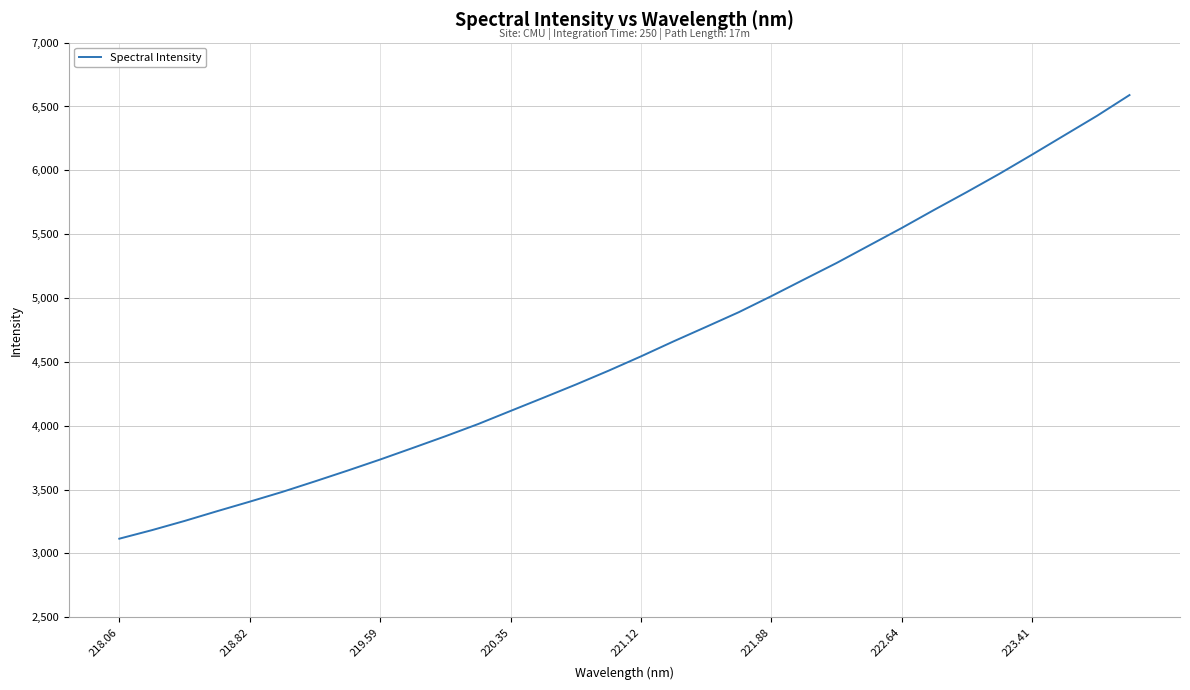

What is the minimum value shown in the chart?

3115.6